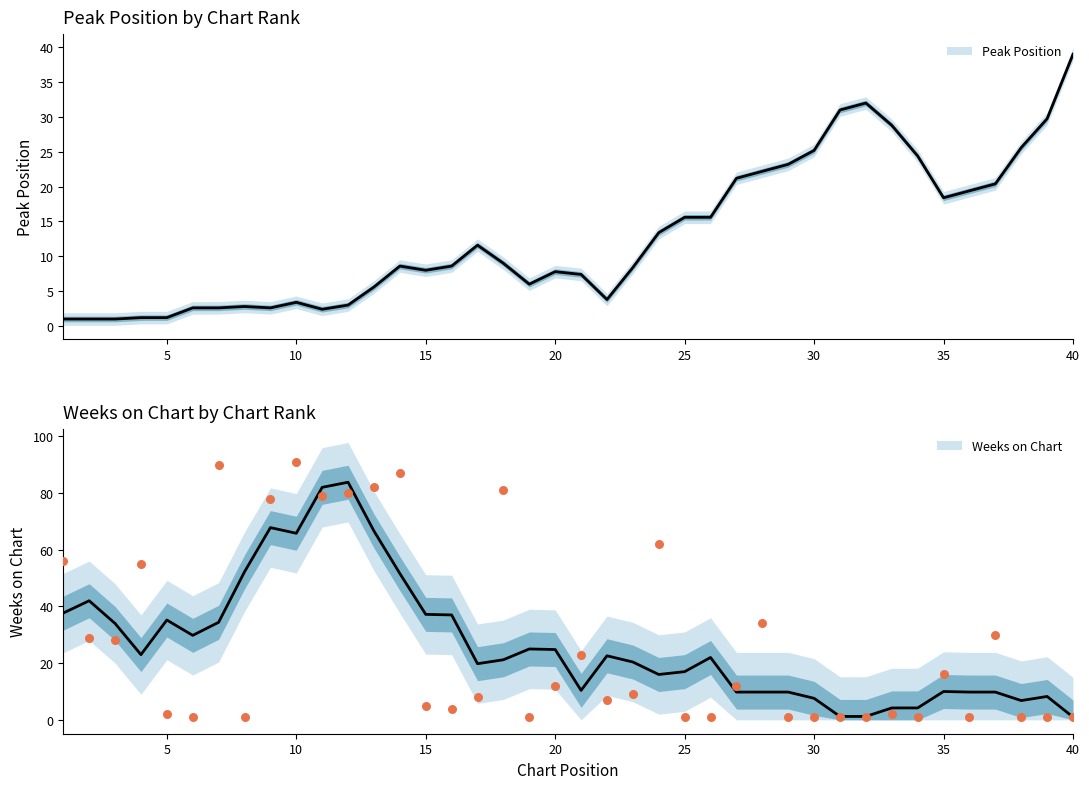

Approximately how many times larger is the value at 31 compared to 8?

1.0